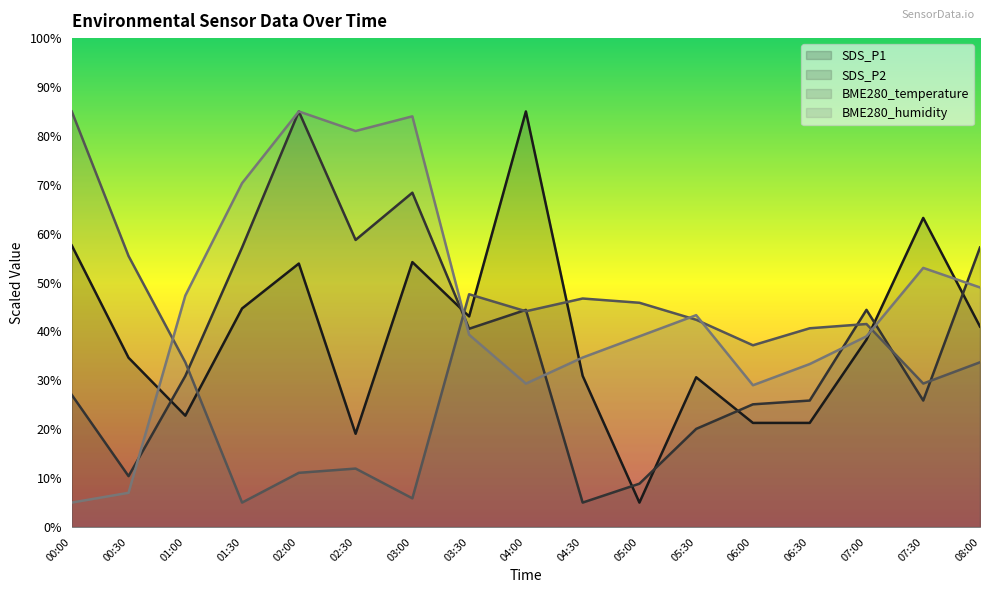

How many lines are shown in the chart?

4